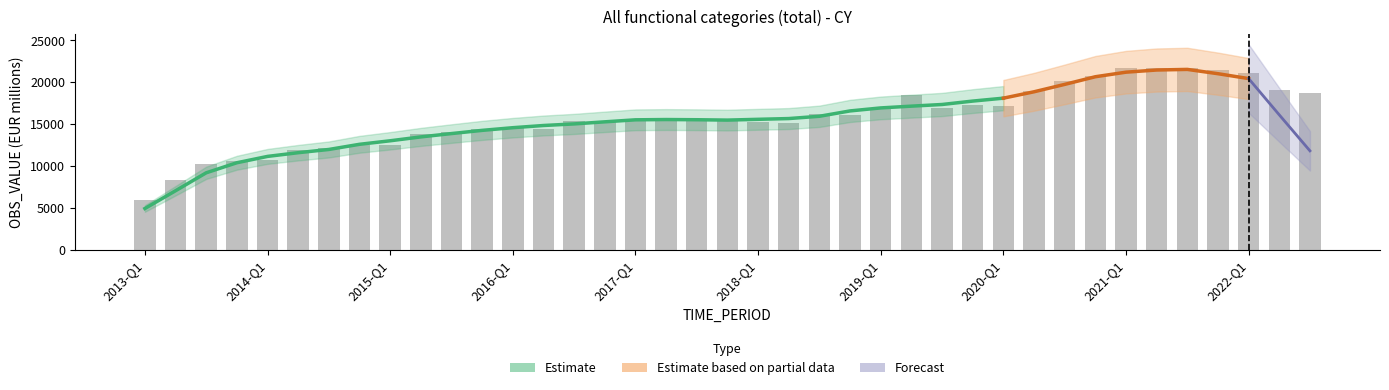

Reading left to right, what are all the values shown in this chart?

5940.0	8354.0	10260.0	10616.0	10721.0	11943.0	12139.0	12478.0	12546.0	13801.0	14050.0	14455.0	14470.0	14457.0	15399.0	15360.0	15401.0	15717.0	15659.0	15566.0	15244.0	15185.0	16183.0	16113.0	16924.4	18445.7	16978.8	17238.6	17102.8	18961.9	20189.2	20786.9	21653.8	21679.0	21685.9	21483.7	21150.3	19085.2	18767.4